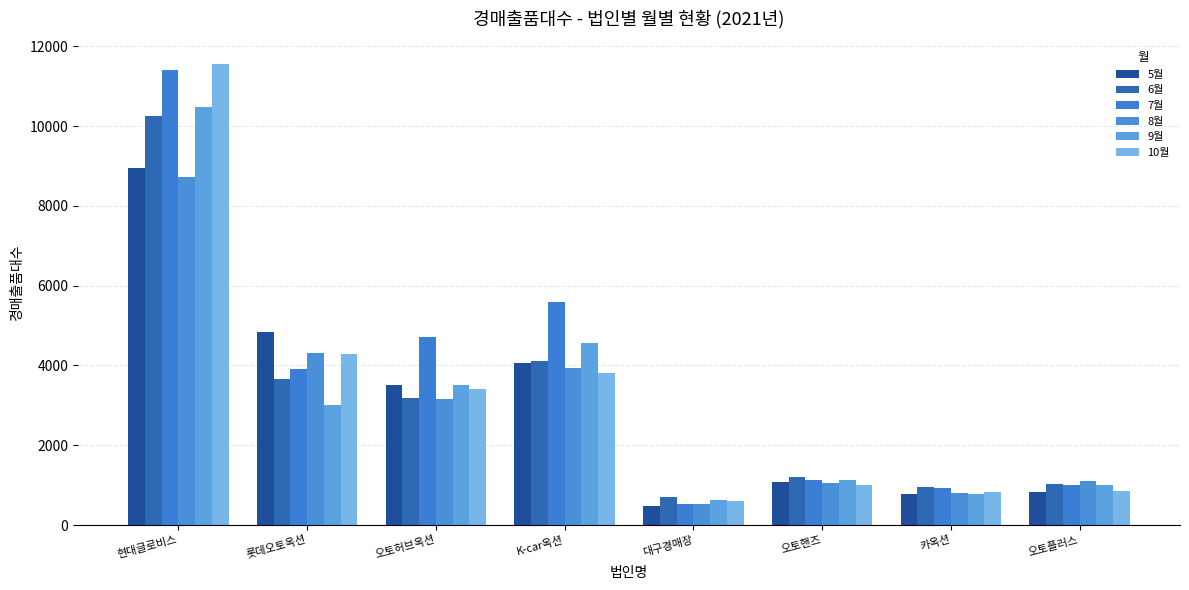

What is the difference between the second highest and minimum values in the 5월 series?

4367